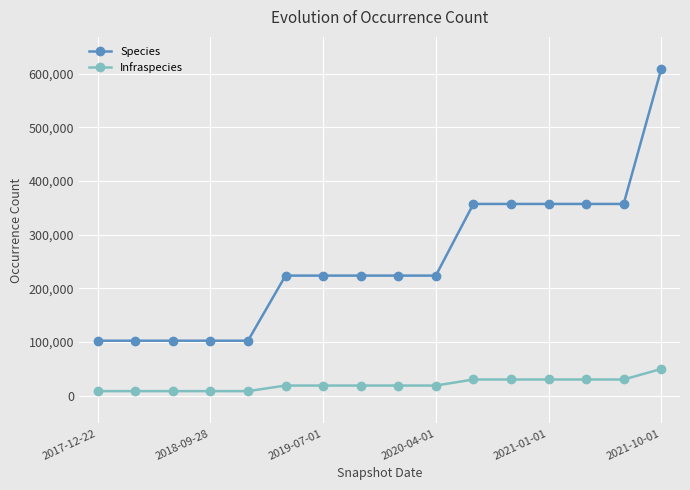

Rank the series by their maximum value, from highest to lowest.

Species, Infraspecies